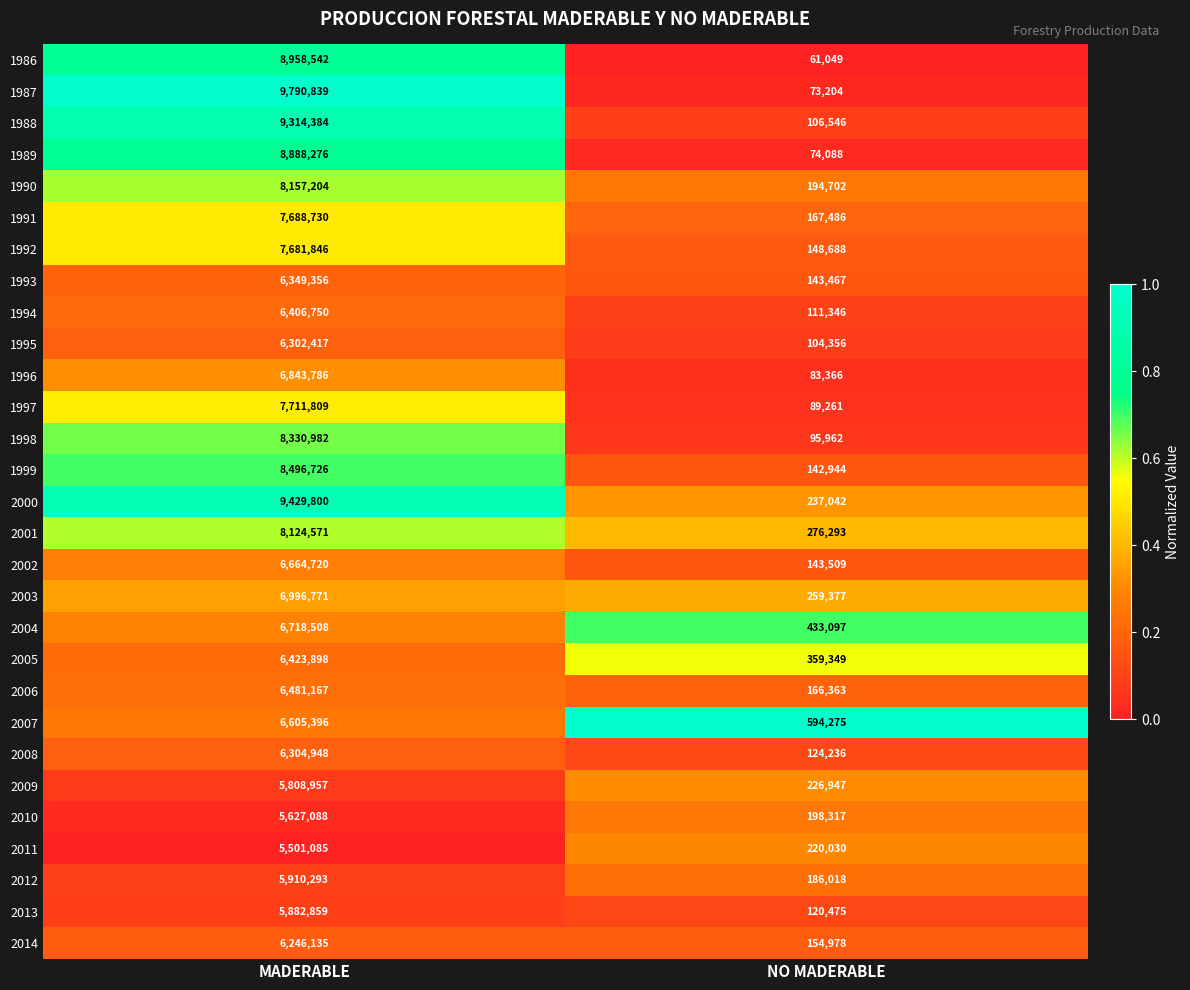

Which category has the lowest value in the 1991 series?

NO MADERABLE